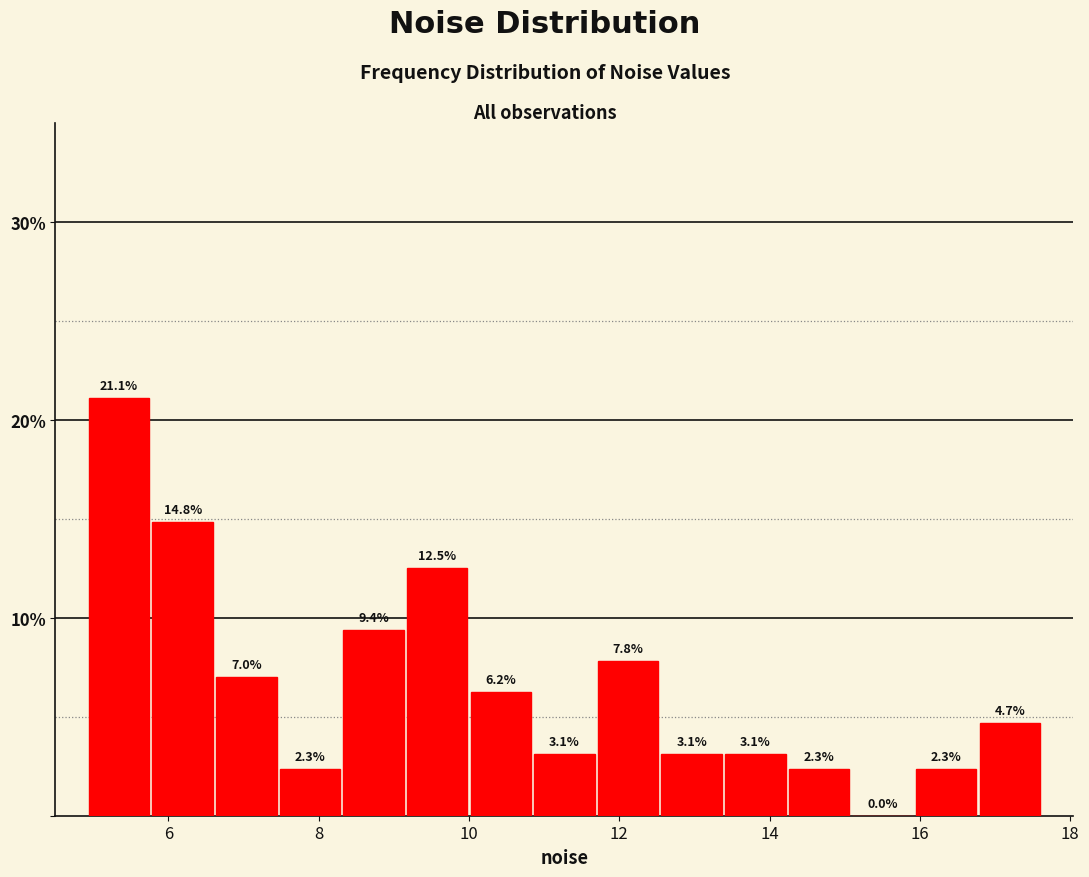

Reading left to right, list every bar in this chart as the range it spans on the x-axis followed by its height. The bar edges are not printed on the chart, so give them approximately, as read against the axis.

5.0 to 5.8: 21.1
5.8 to 6.6: 14.8
6.6 to 7.4: 7.0
7.4 to 8.4: 2.3
8.4 to 9.2: 9.4
9.2 to 10.0: 12.5
10.0 to 10.8: 6.2
10.8 to 11.6: 3.1
11.6 to 12.6: 7.8
12.6 to 13.4: 3.1
13.4 to 14.2: 3.1
14.2 to 15.0: 2.3
15.0 to 16.0: 0.0
16.0 to 16.8: 2.3
16.8 to 17.6: 4.7